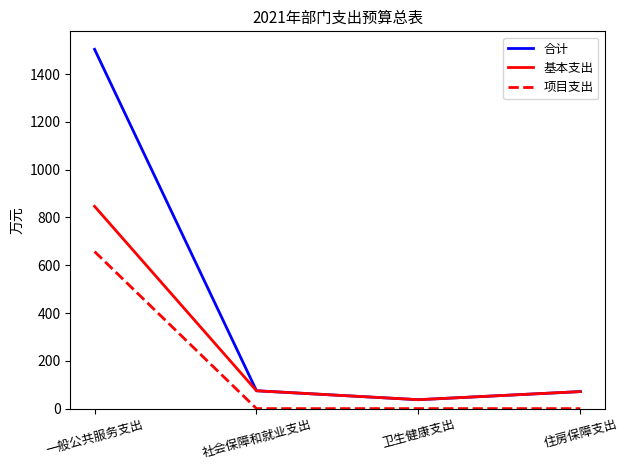

What is the total value across all series at 社会保障和就业支出?

149.3